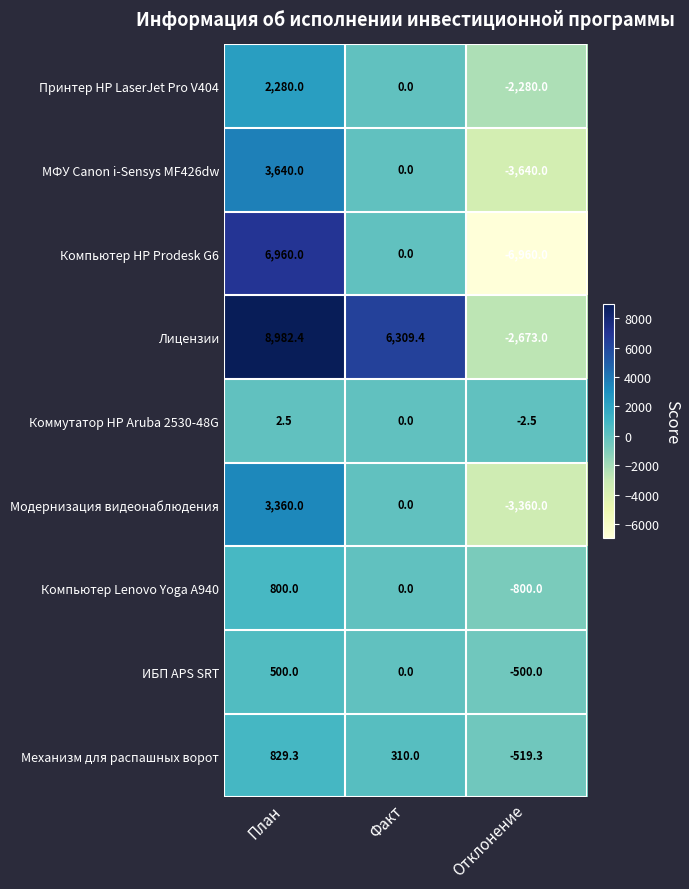

Count the number of categories in the chart.

3